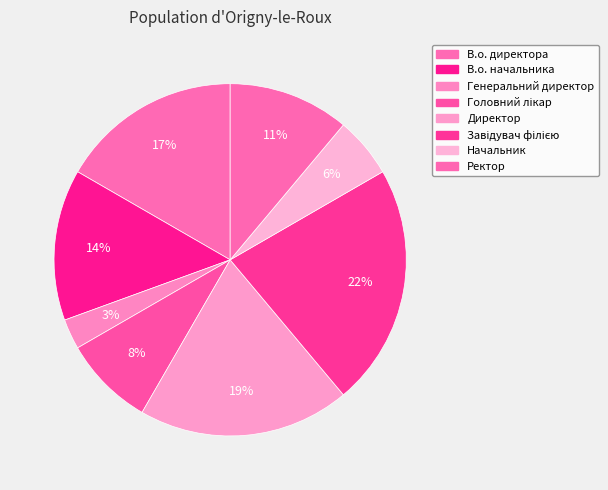

Which slice is the largest?

Завідувач філією